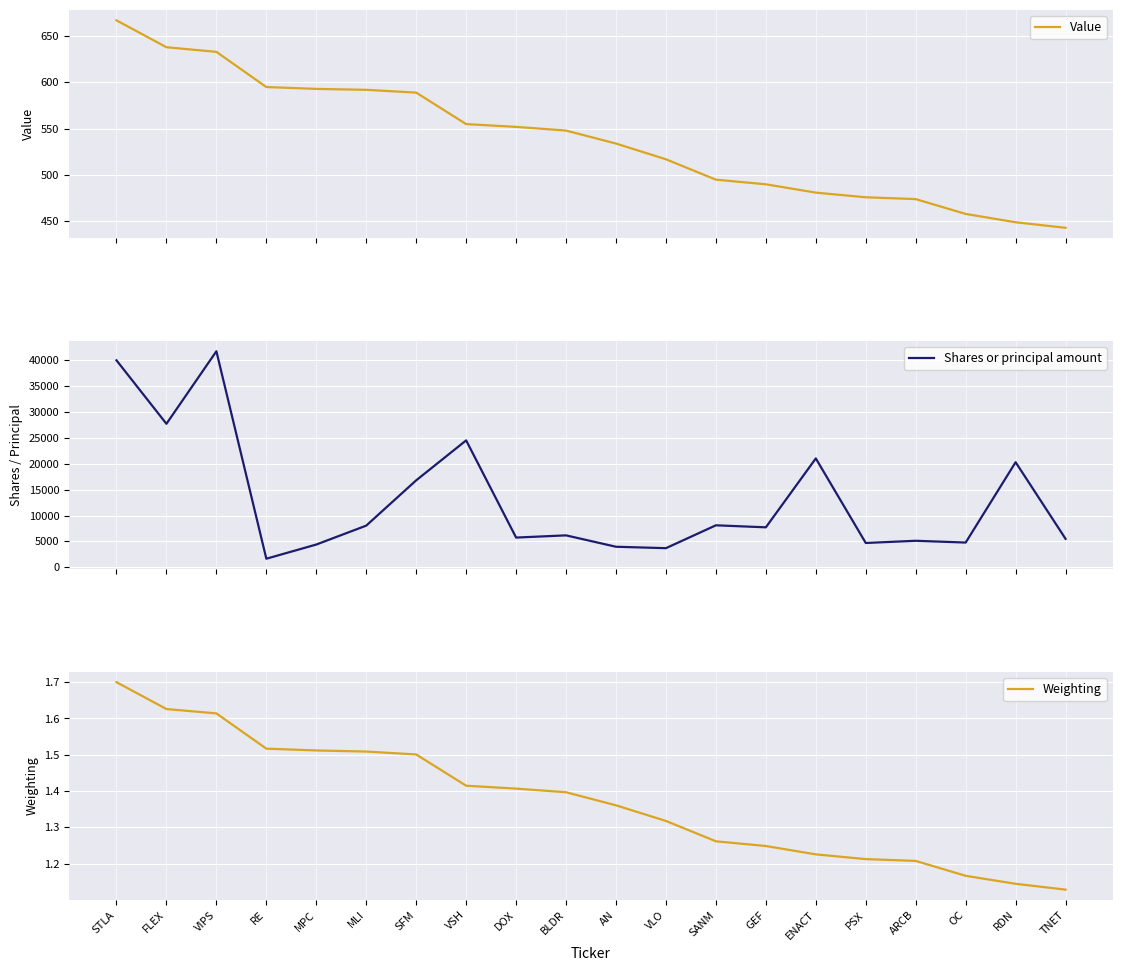

What position from the right is OC?

3